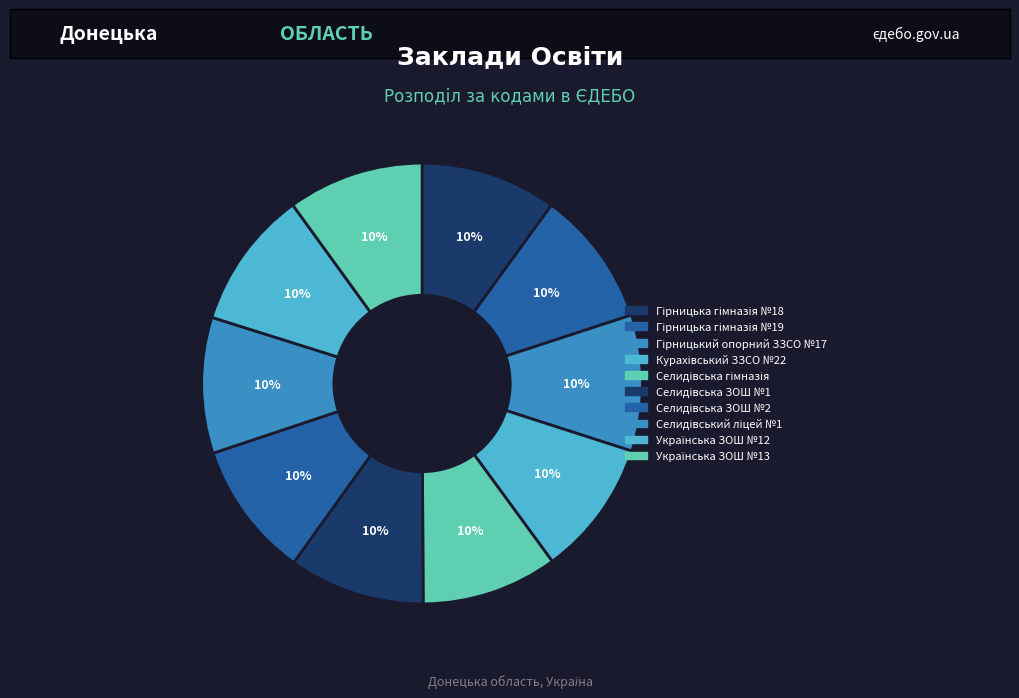

Which category has the smallest portion of the pie?

Селидівська ЗОШ №1